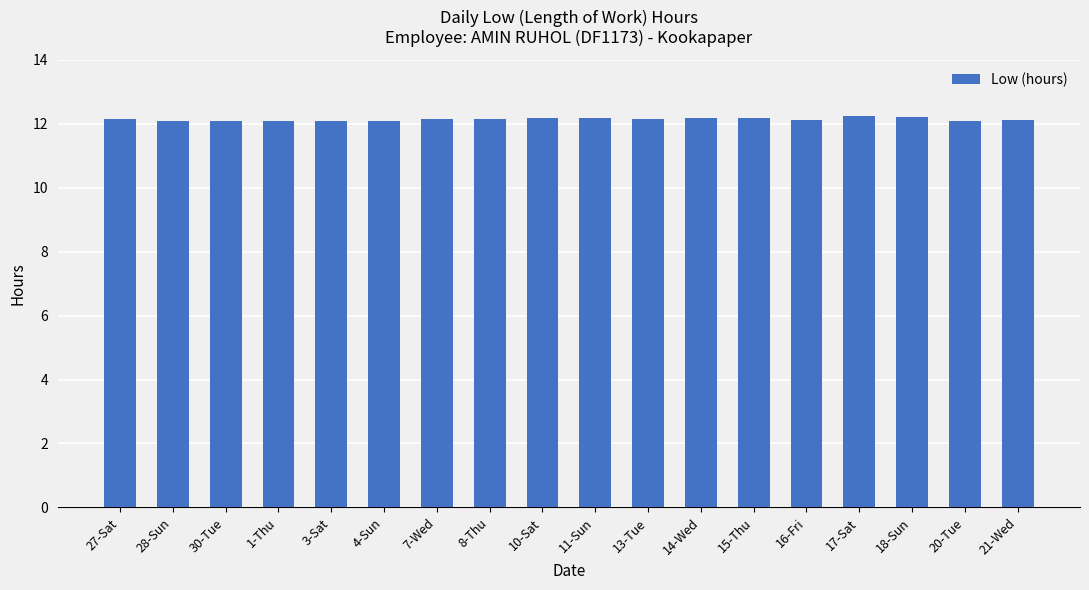

What is the ratio of the value at 4-Sun to the value at 10-Sat?

1.0